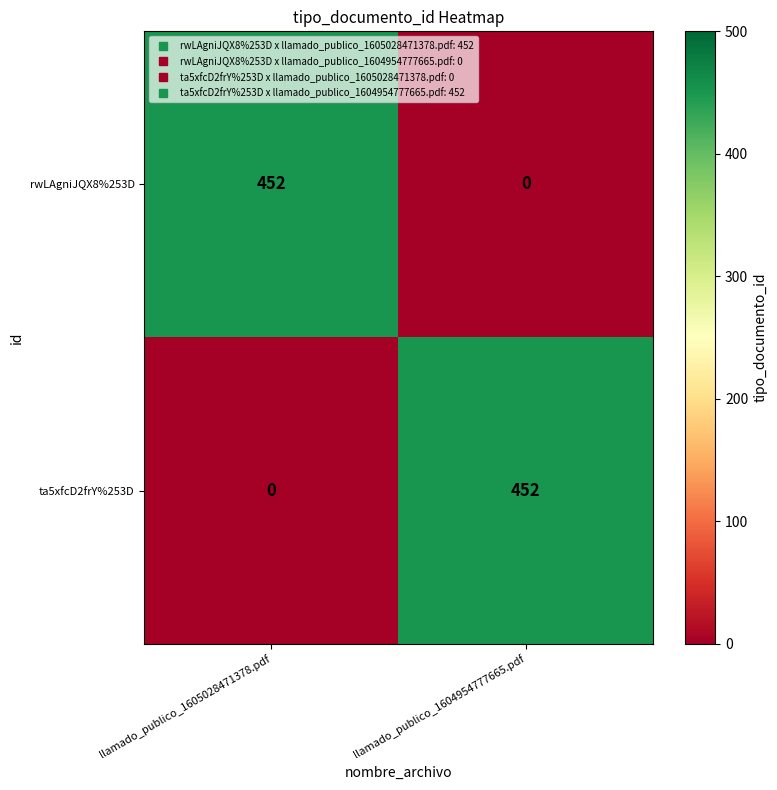

What is the total value across all series at llamado_publico_1604954777665.pdf?

452